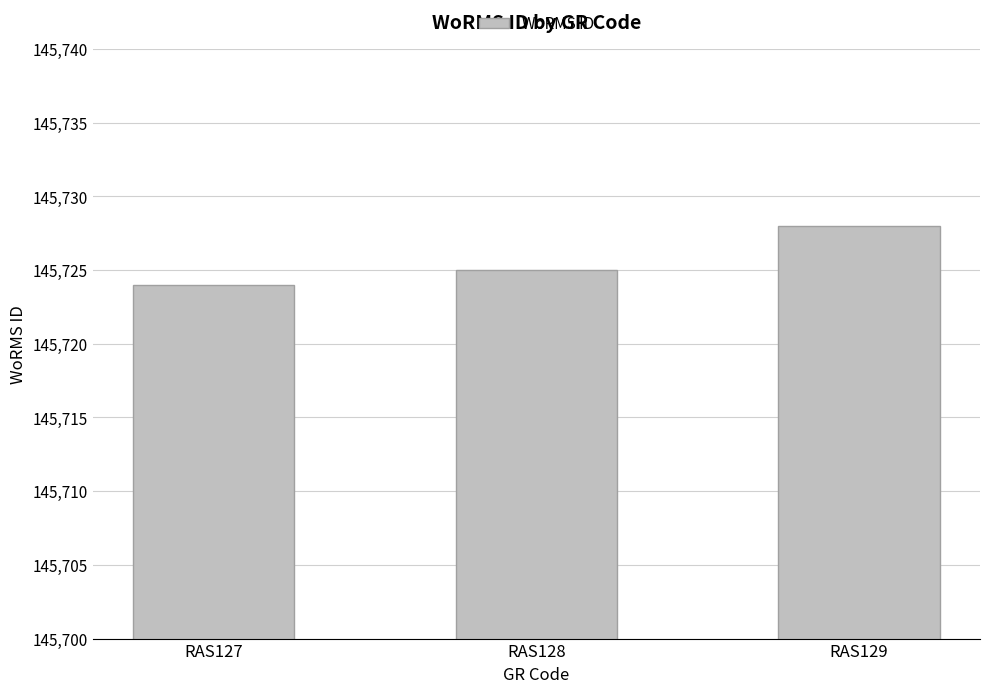

How many data points does each series have?

3